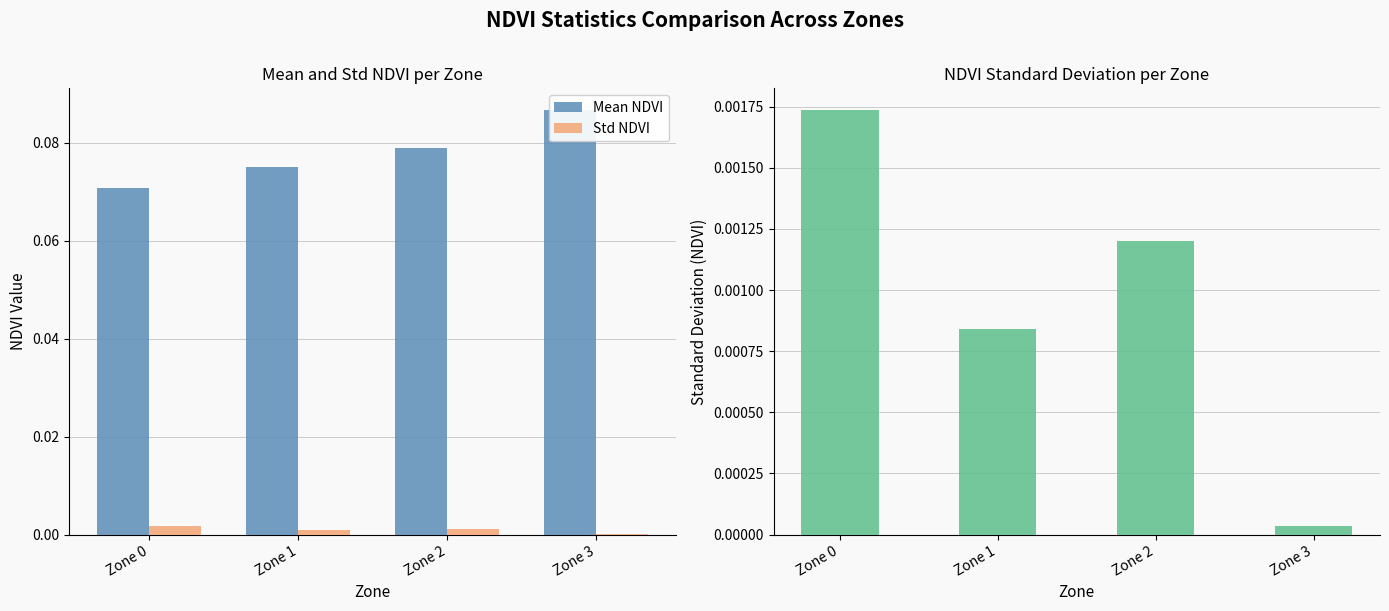

Rank the series by their maximum value, from highest to lowest.

Mean NDVI, Std NDVI